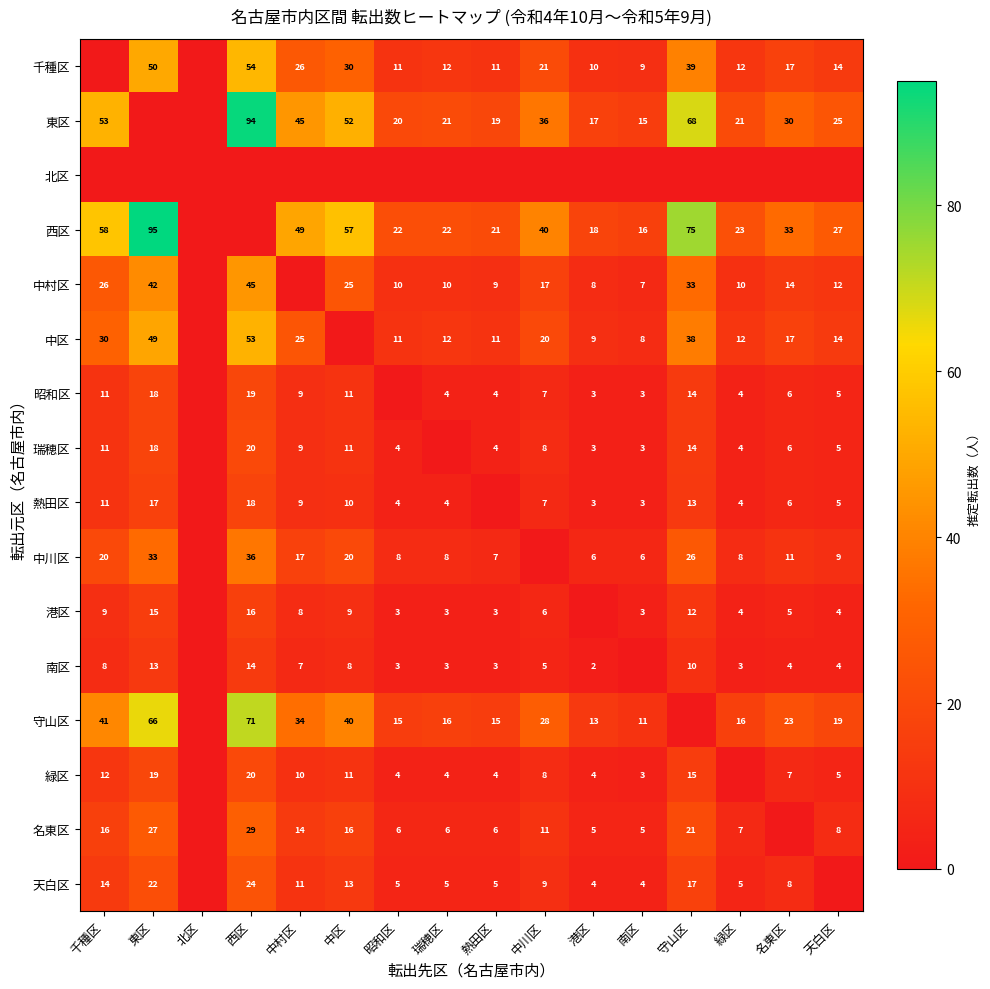

What is the sum of the 港区 values at 千種区 and 瑞穂区?

12